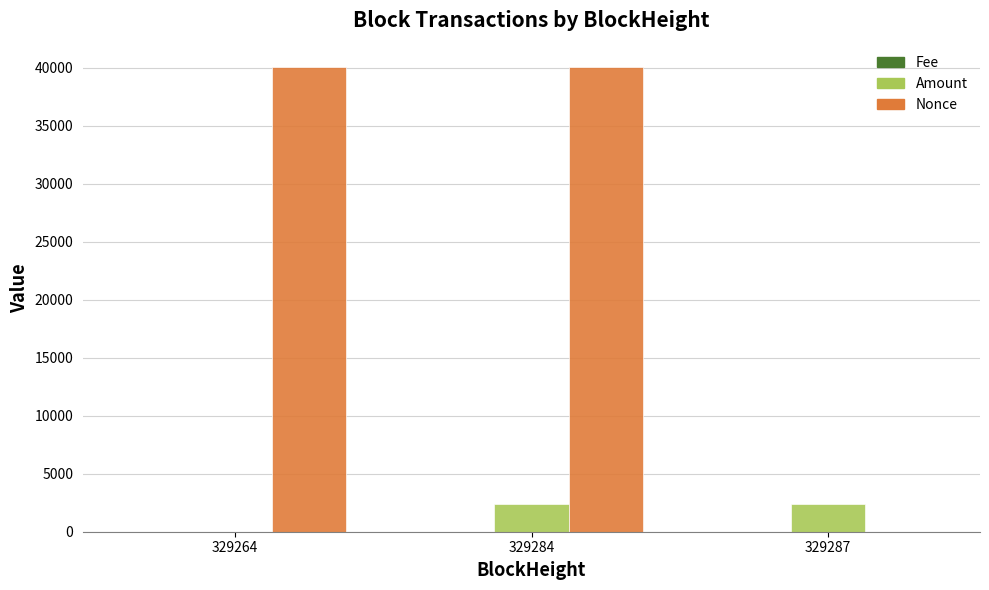

What is the highest value of the Nonce series?

40079.0